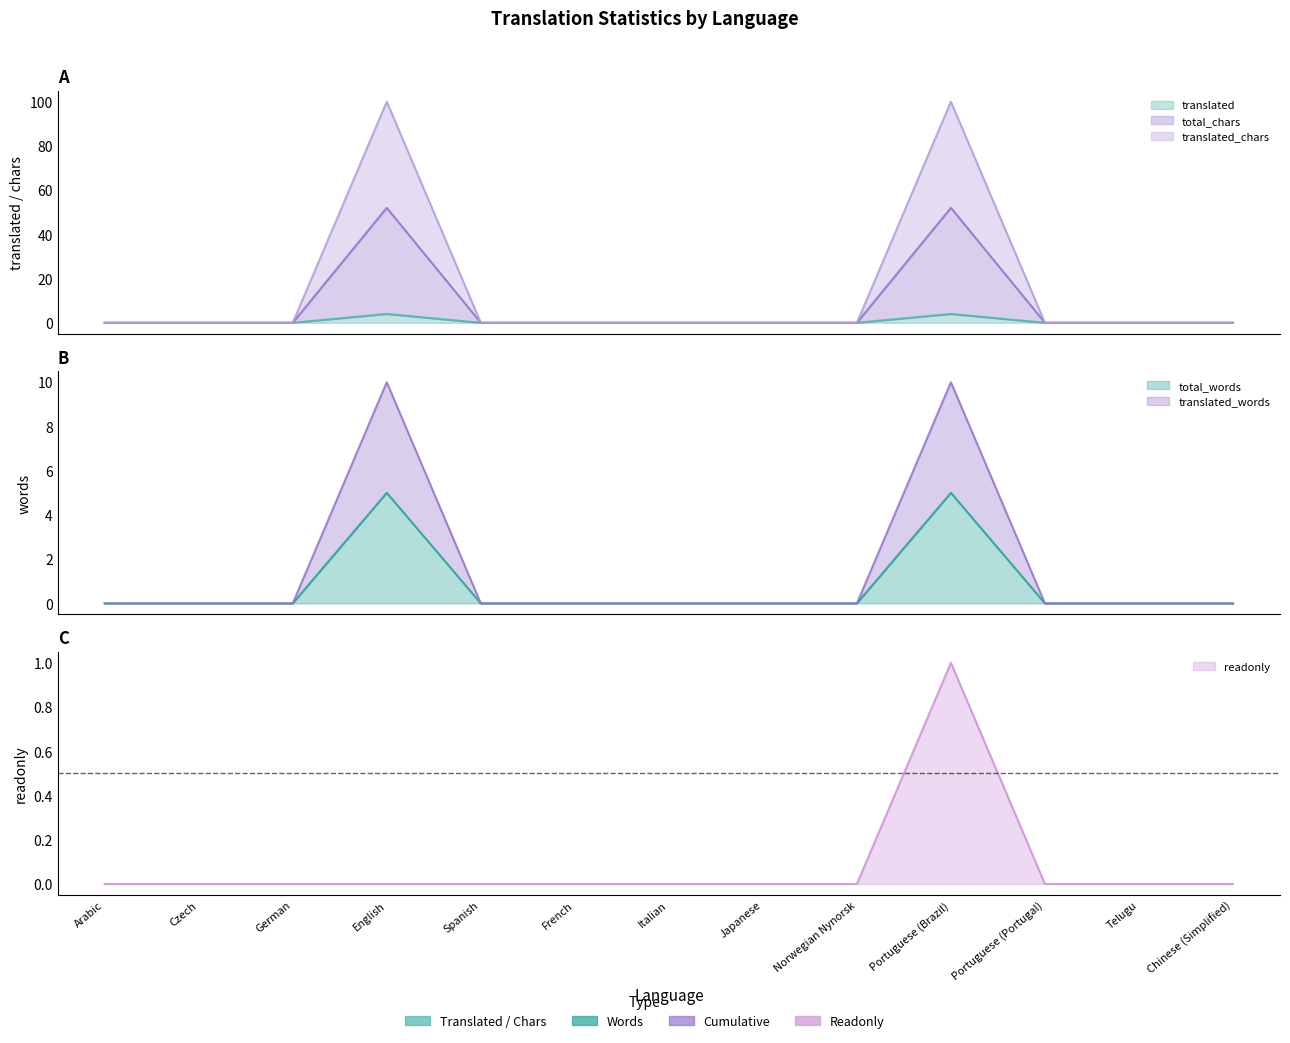

True or false: total_chars has more than 1 interior local peaks.

True